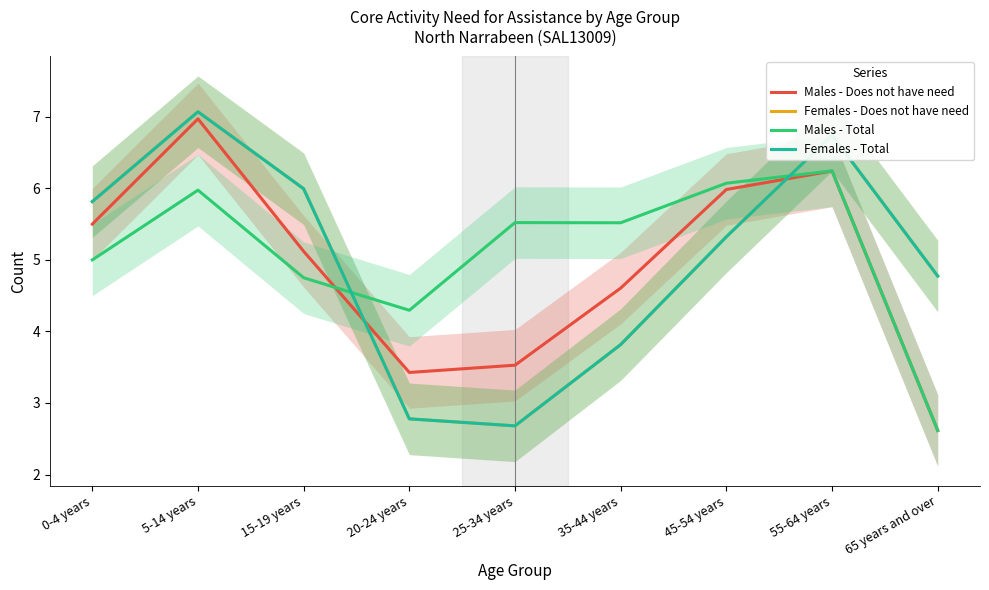

At how many categories does at least one series exceed 3?

9